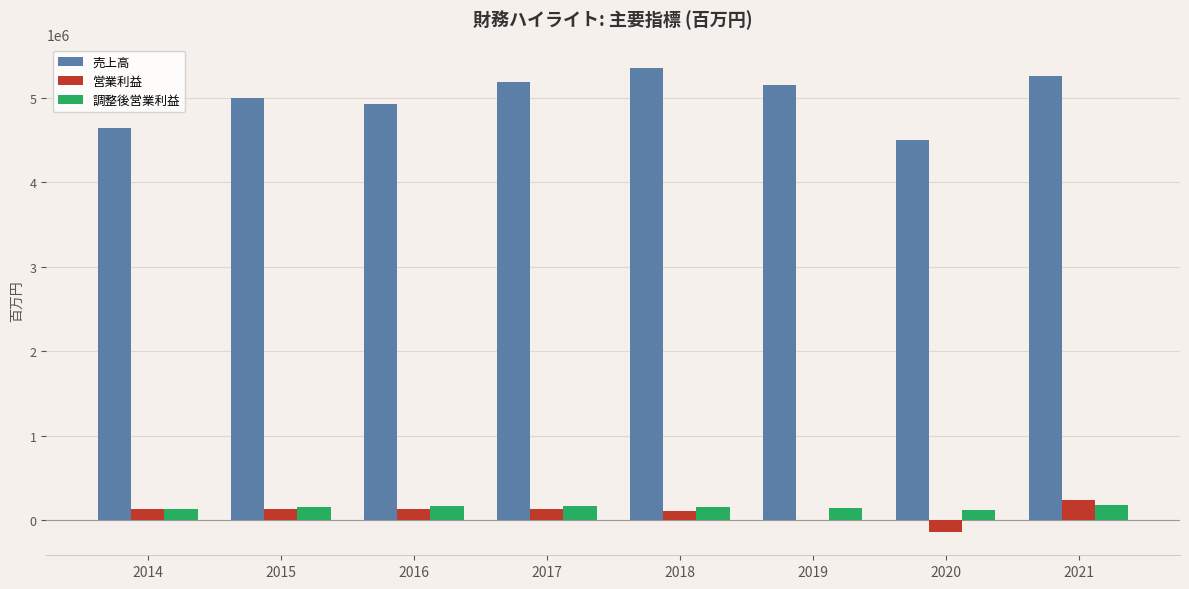

Which series has the largest total across all categories?

売上高